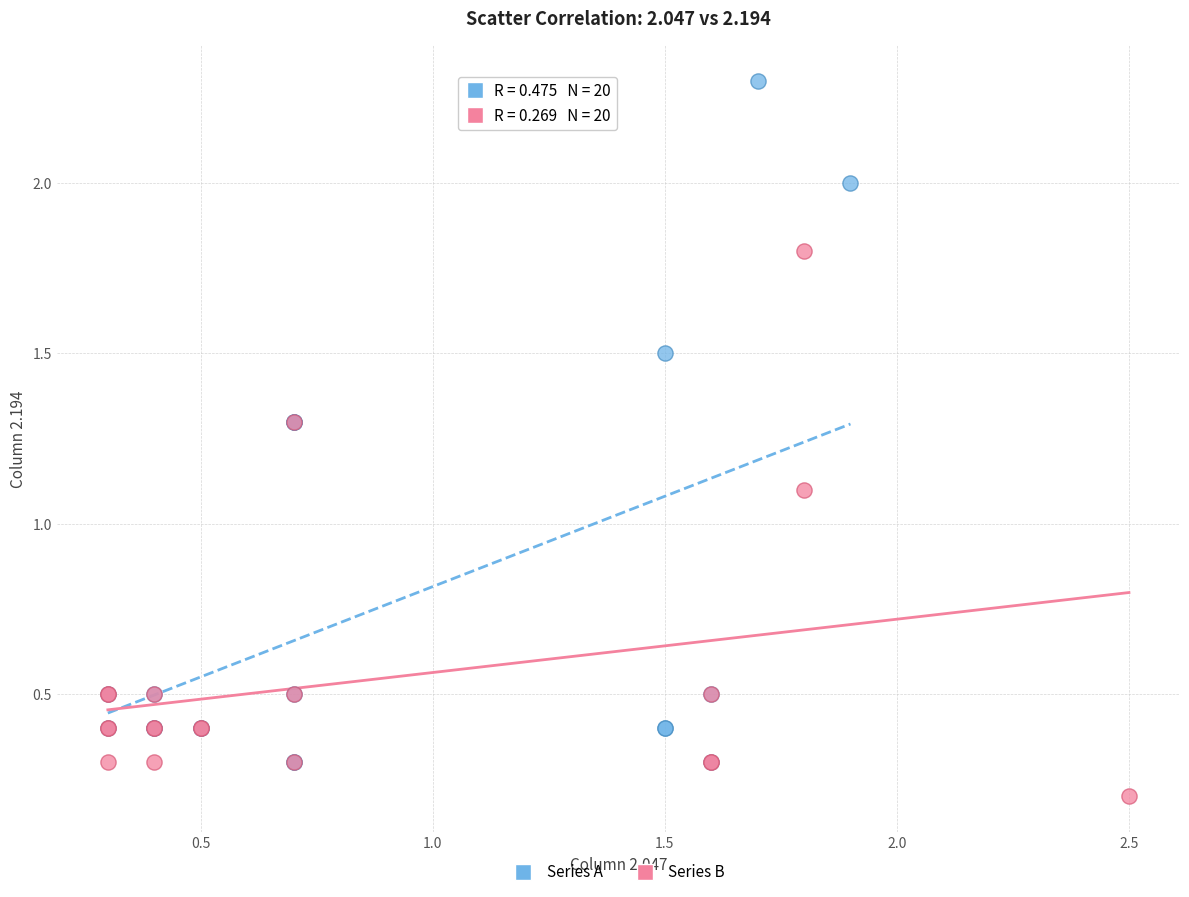

Which series reaches the minimum Y coordinate?

Series B